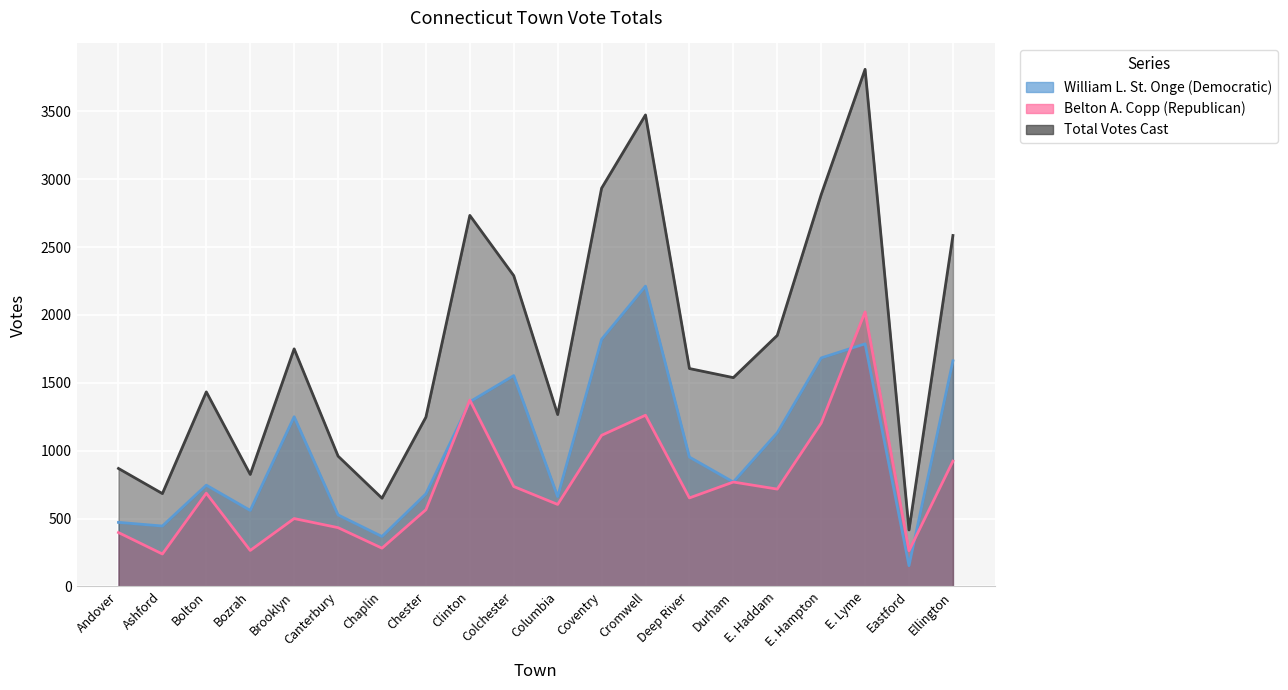

What is the sum of the Total Votes Cast values at Coventry and Chester?

4180